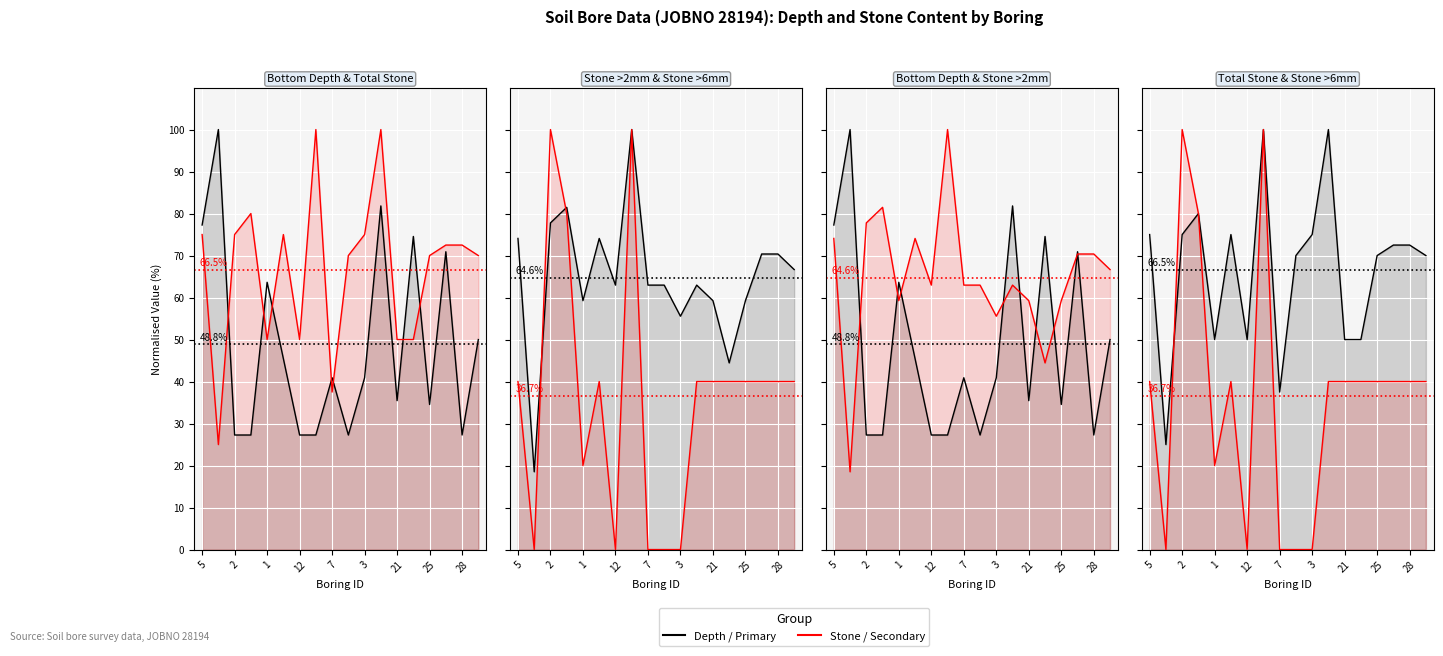

Where is Total Stone (%) nearest to the value 62?

9